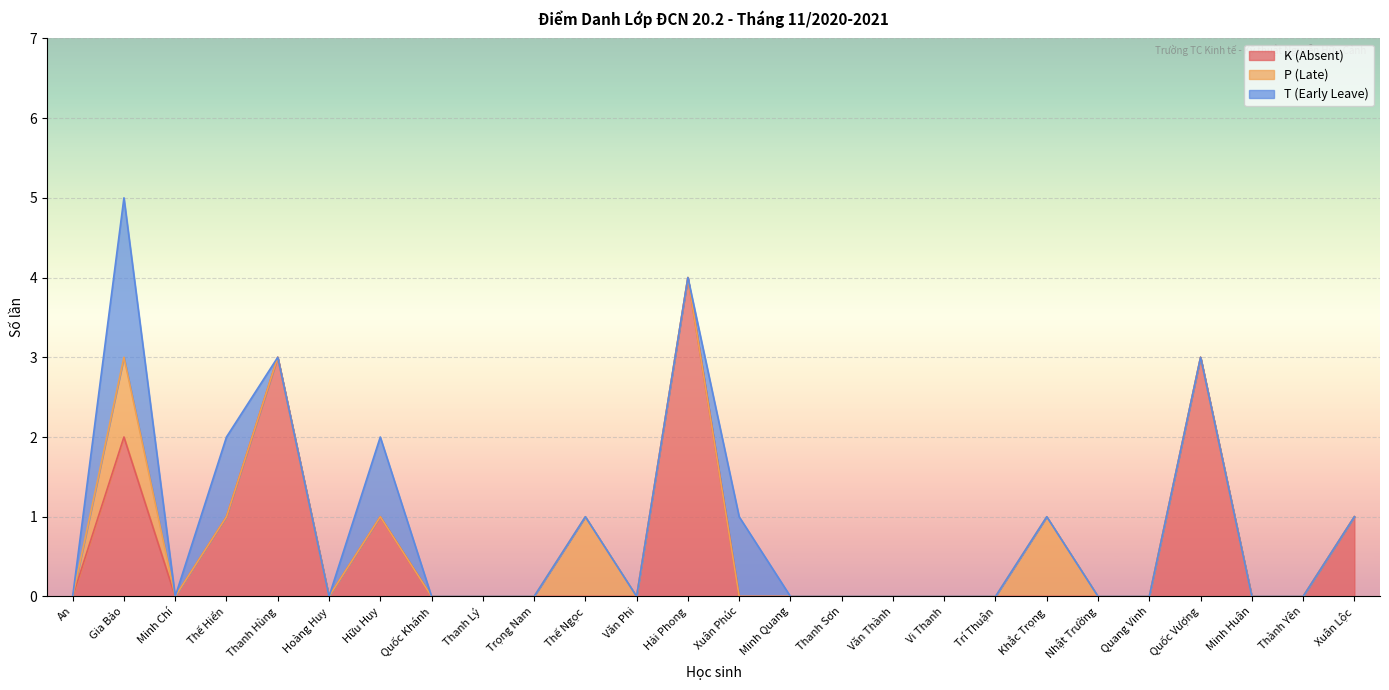

Does the chart display data point markers on the line(s)?

No